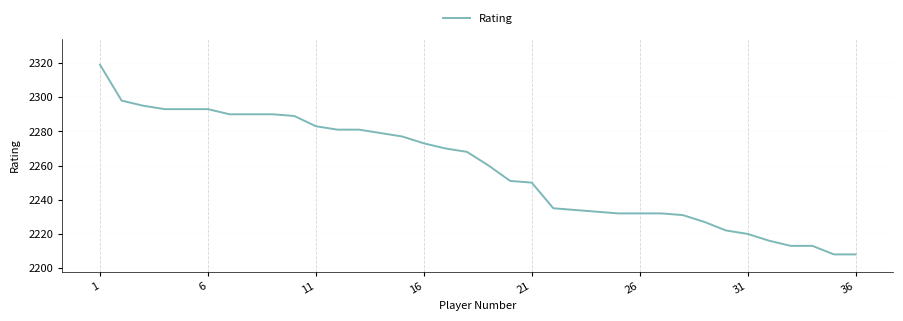

What is the difference between the maximum and minimum values?

111